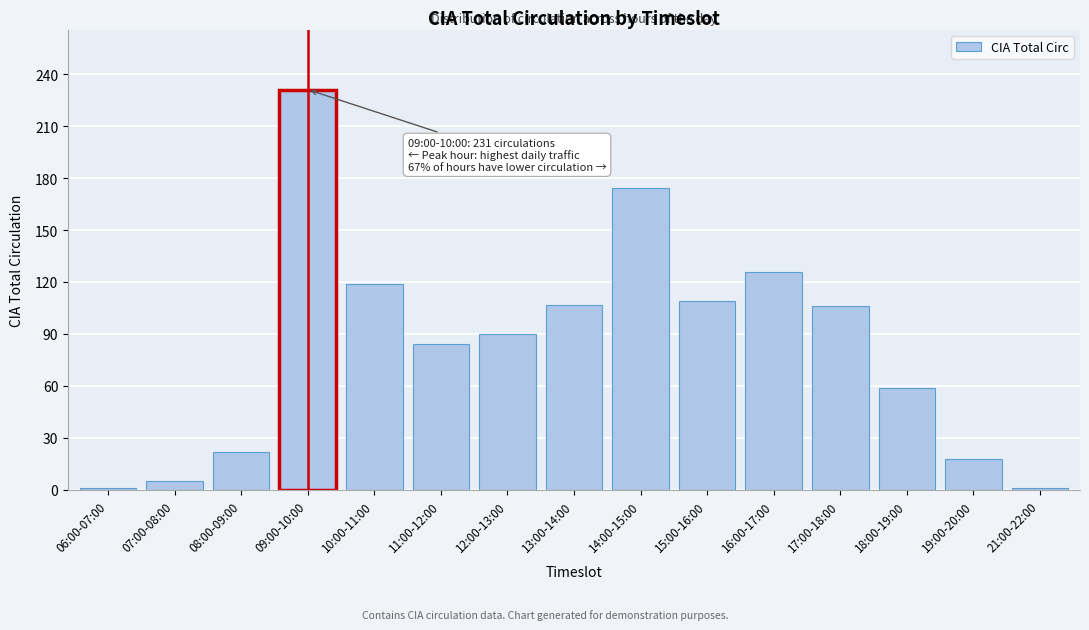

At which category does the chart reach its peak across all series?

09:00-10:00